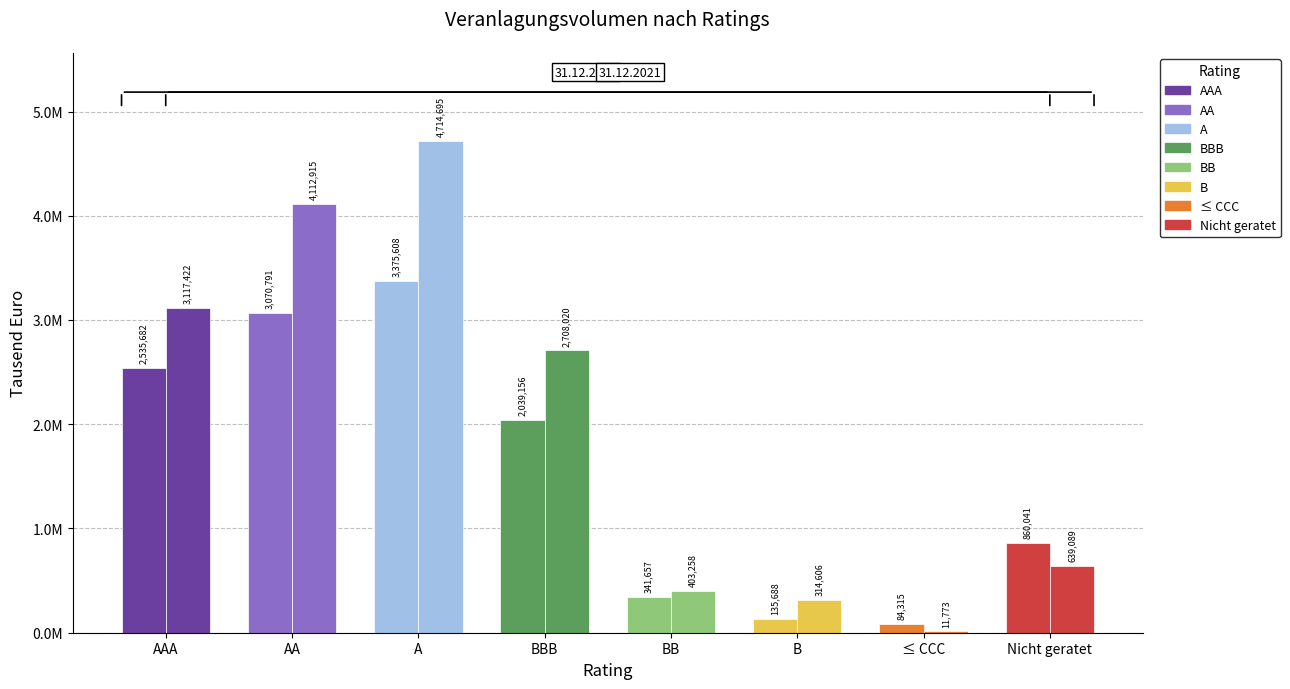

Which series has the largest range (max minus min)?

31.12.2021